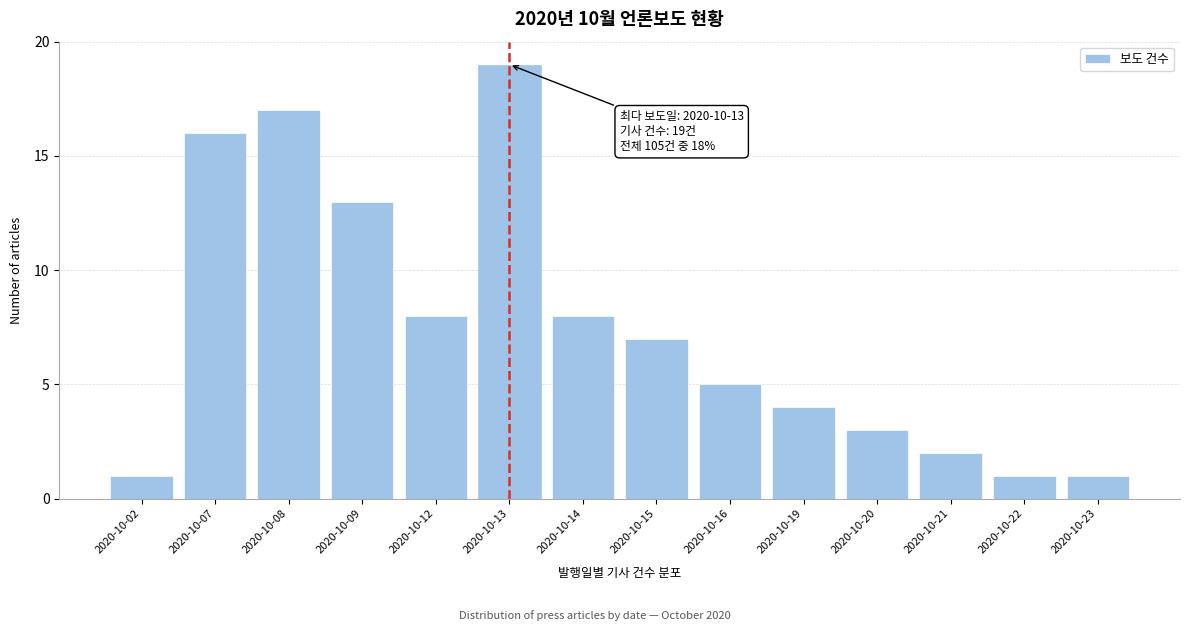

Reading left to right, what are all the values shown in this chart?

2020-10-02=1	2020-10-07=16	2020-10-08=17	2020-10-09=13	2020-10-12=8	2020-10-13=19	2020-10-14=8	2020-10-15=7	2020-10-16=5	2020-10-19=4	2020-10-20=3	2020-10-21=2	2020-10-22=1	2020-10-23=1